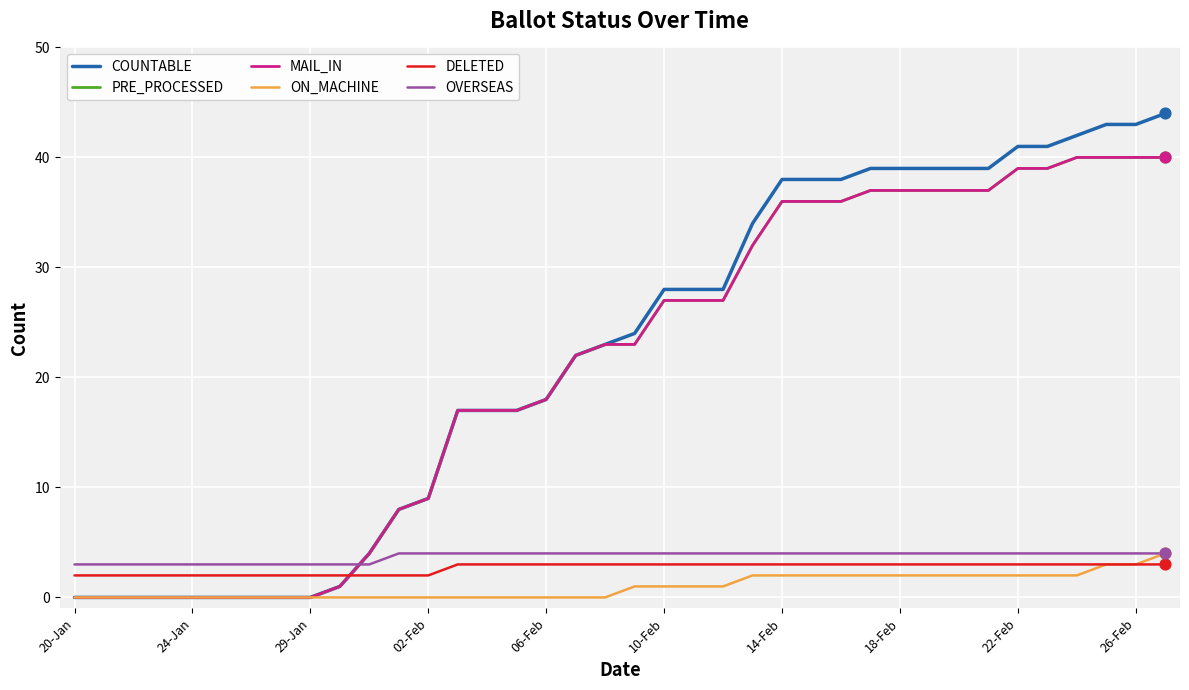

Does the chart have visible grid lines?

Yes